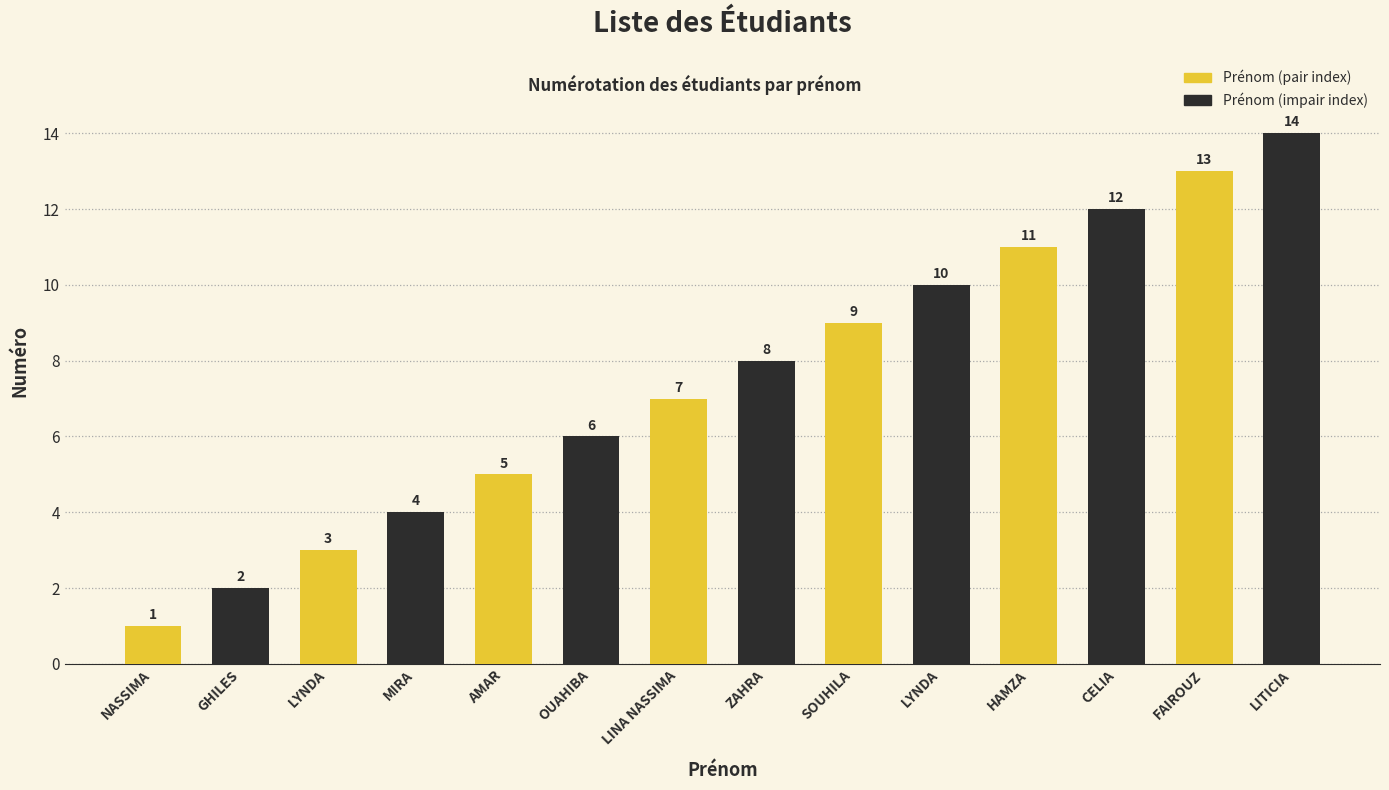

What is the change in value from MIRA to FAIROUZ?

+9